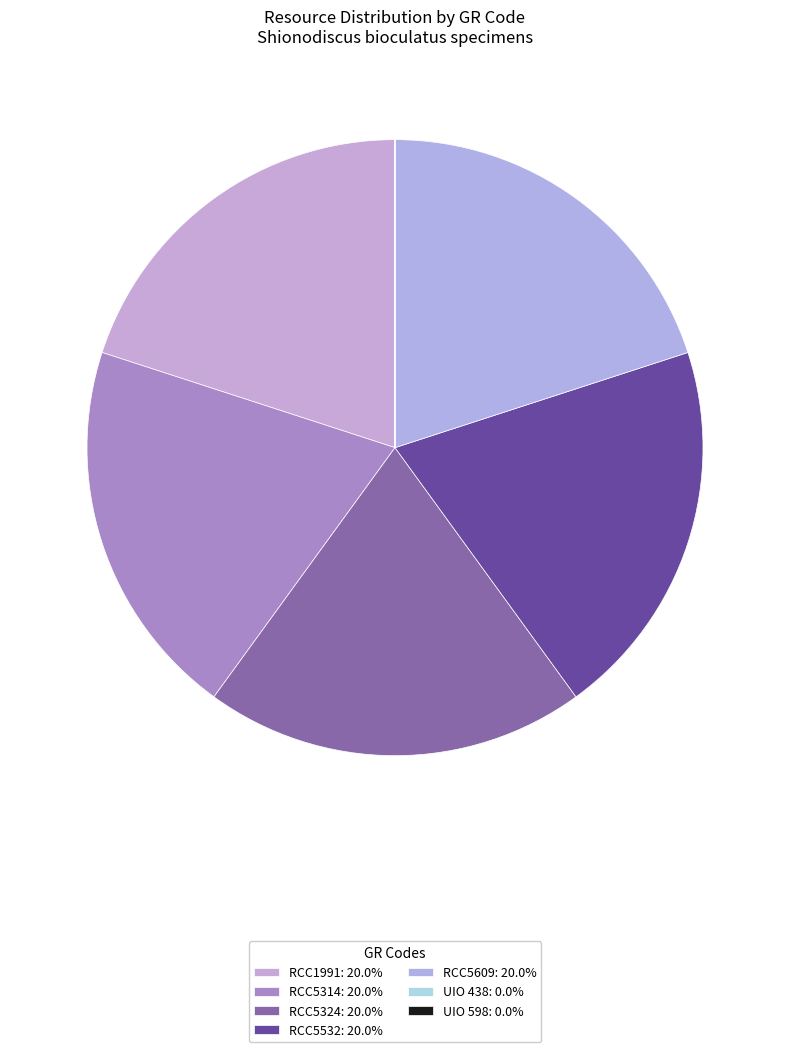

To the nearest percent, what is the combined percentage of RCC5532 and RCC5609?

40%